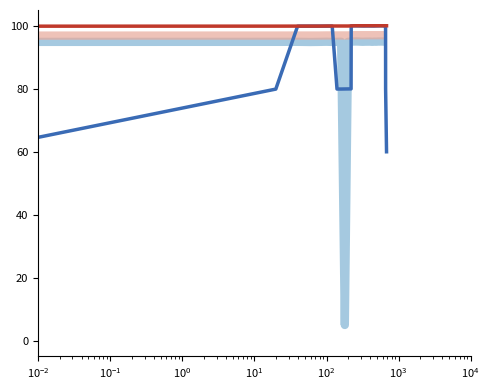

What is the greatest value displayed?

100.0